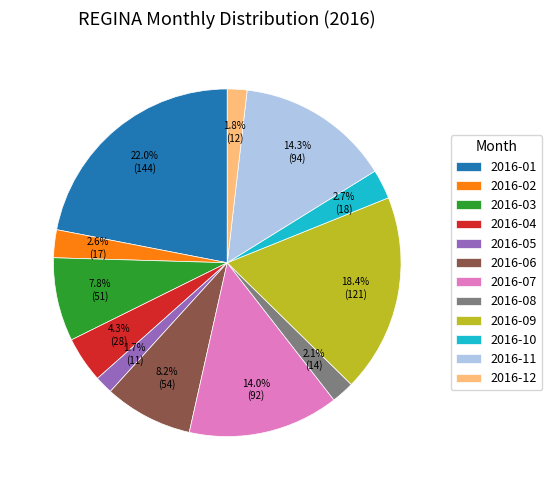

What is the largest slice in the pie chart?

2016-01